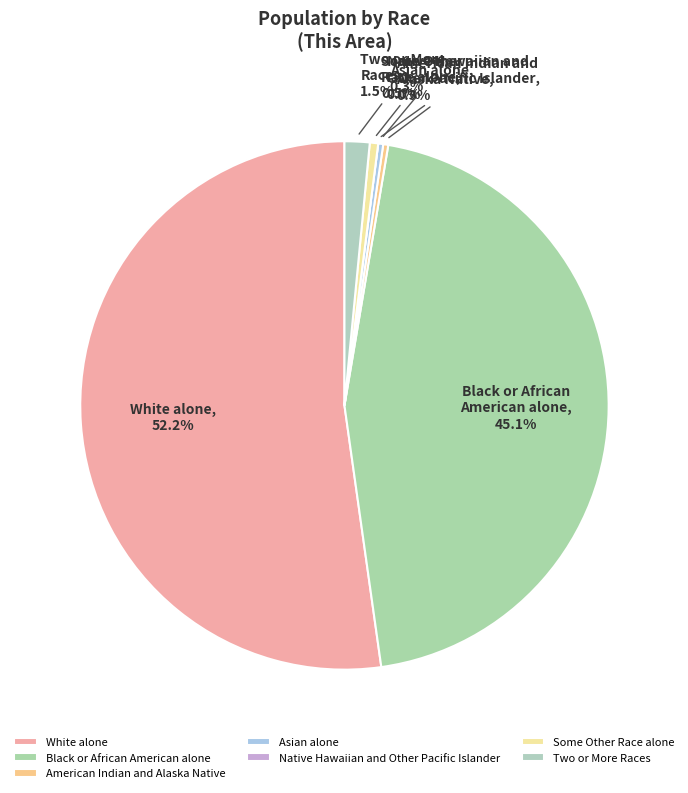

Which slice is the largest?

White alone